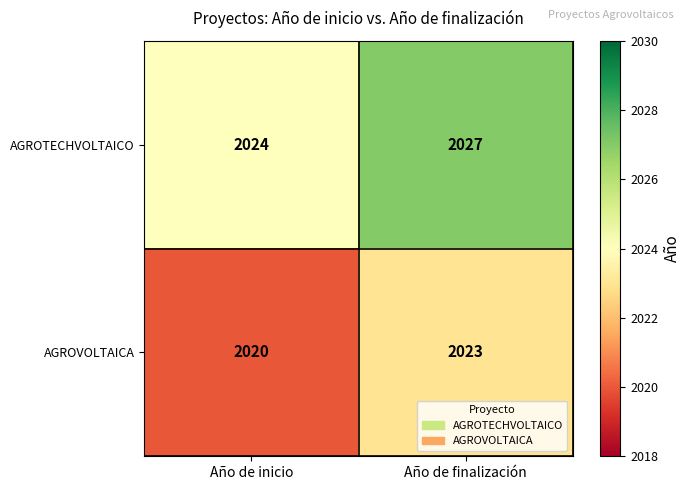

True or false: AGROVOLTAICA has a value of 2020 at Año de inicio.

True